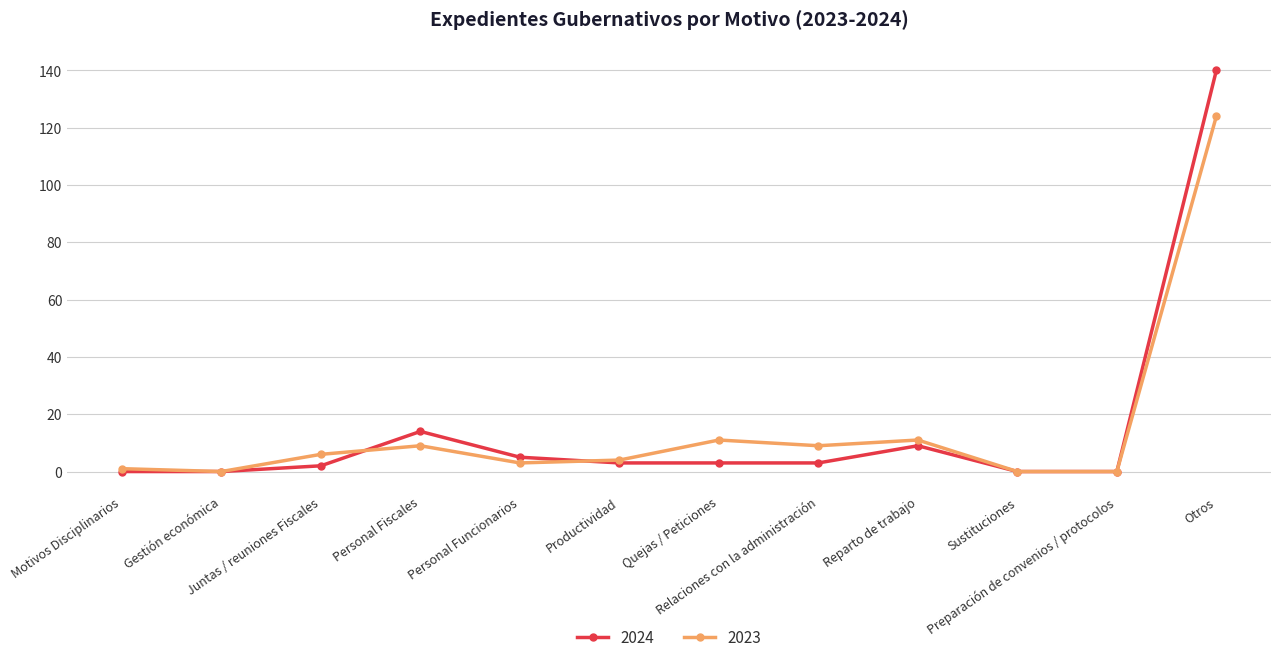

What is the value of the 2023 point at the 8th from the left?

9